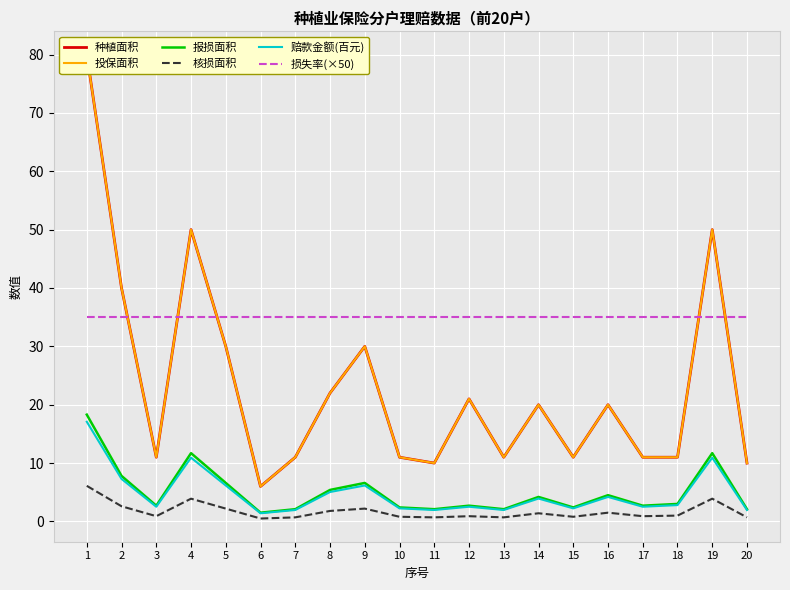

The value of 核损面积 at 3 is 1.2. True or false?

False